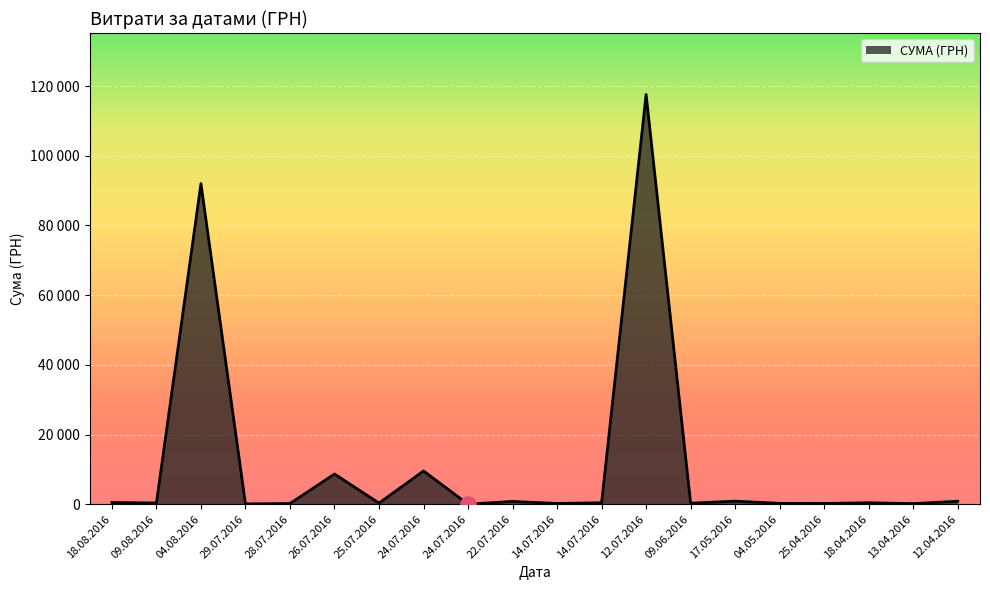

Approximately how many times larger is the value at 09.08.2016 compared to 25.07.2016?

1.1